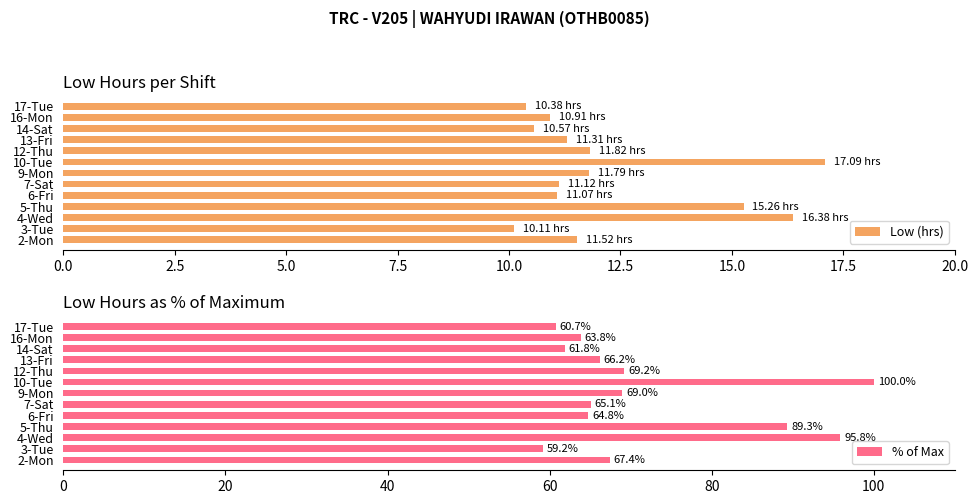

What is the sum of the Low (hrs) values at 9-Mon and 14-Sat?

22.4